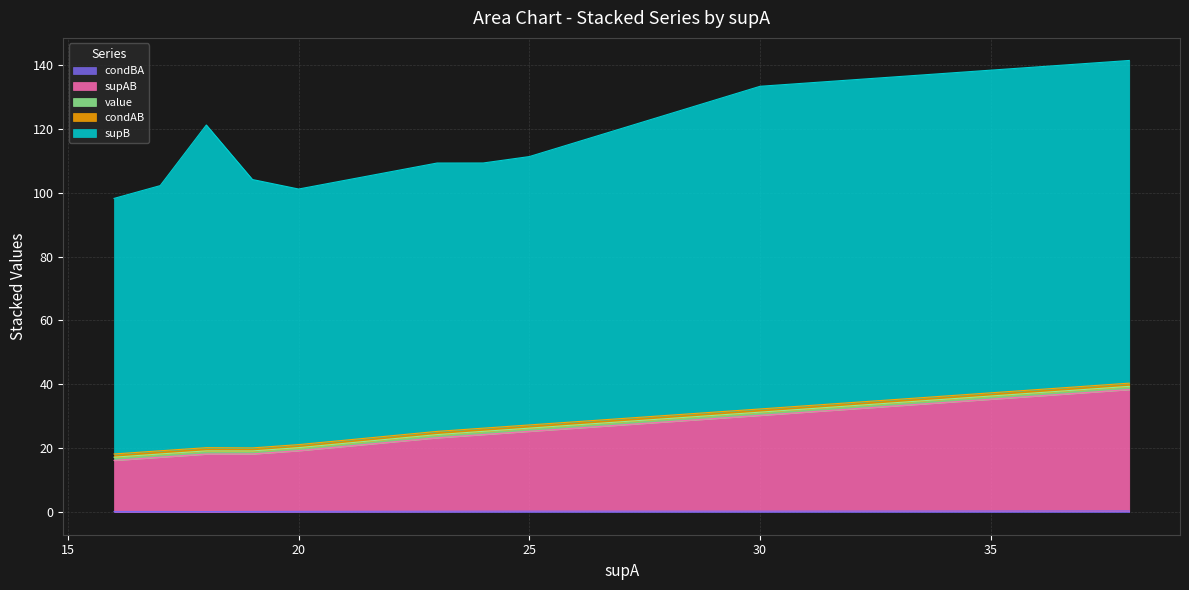

Which series changed the most between 23 and 32?

supB